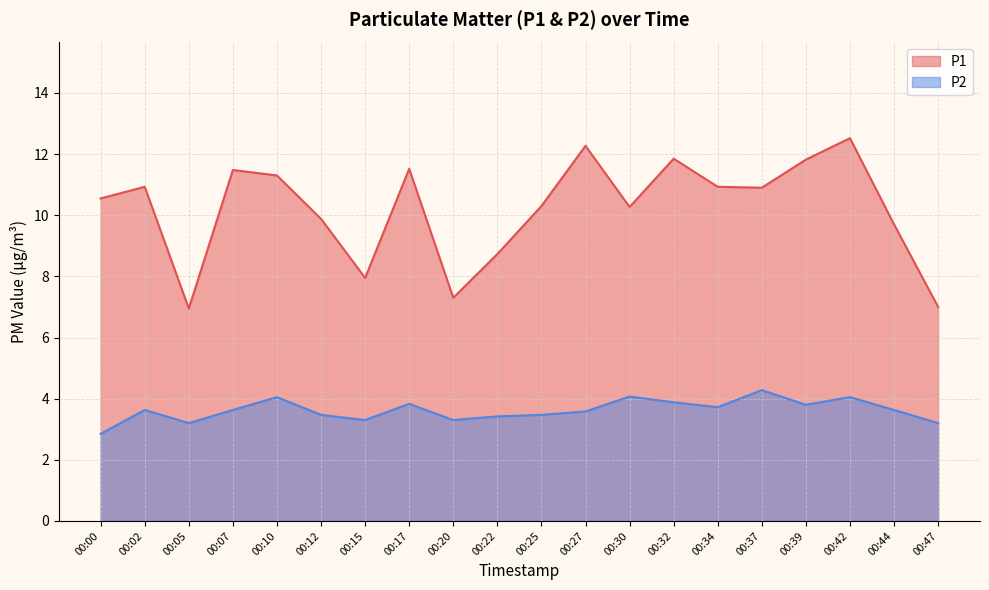

Which series has the largest total across all categories?

P1